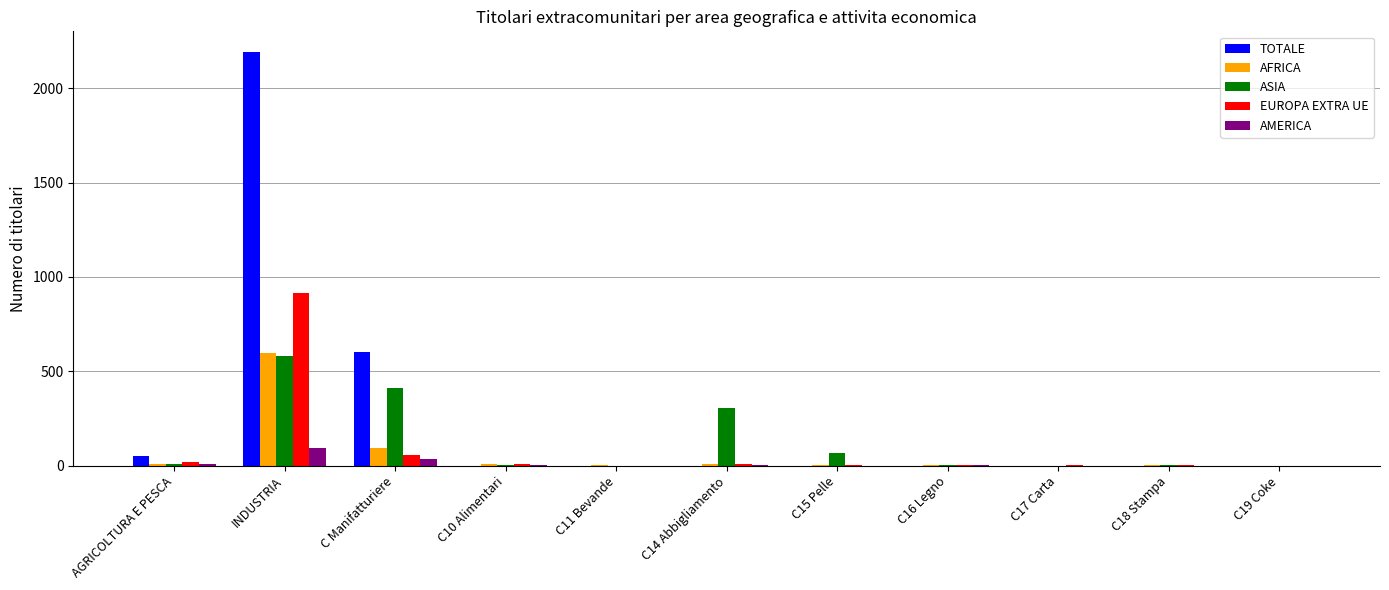

The value of AFRICA at C18 Stampa is 1. True or false?

True